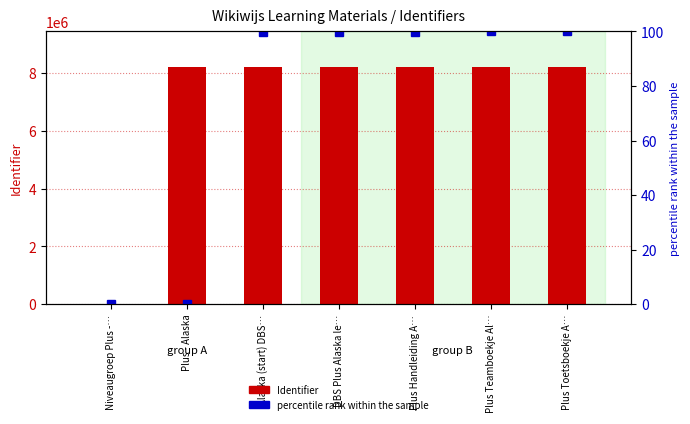

Is it true that percentile rank within the sample equals 0.0 at Niveaugroep Plus -…?

True